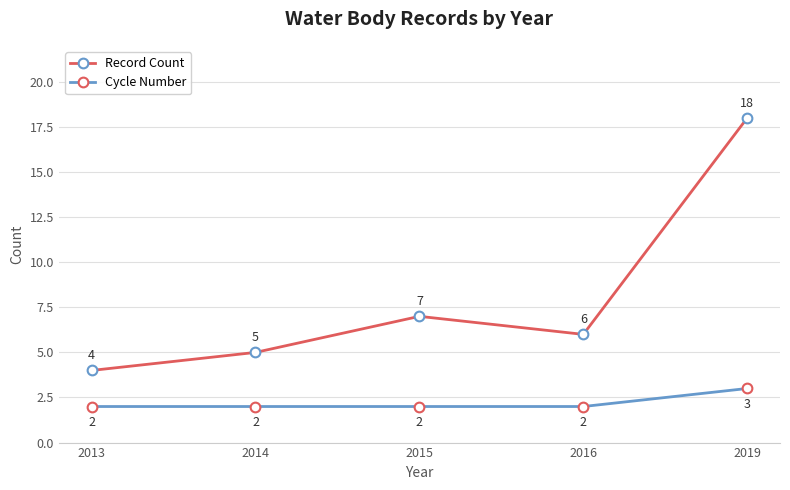

List the series in order of their overall mean, highest first.

Record Count, Cycle Number